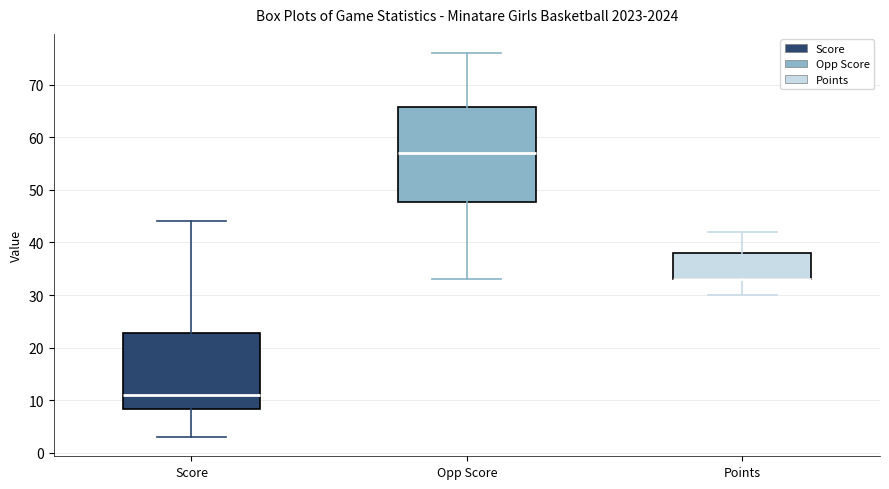

Where does the upper whisker of the box for Score end on the y-axis? The values are not printed on the chart, so give them approximately, as read against the axis.

44